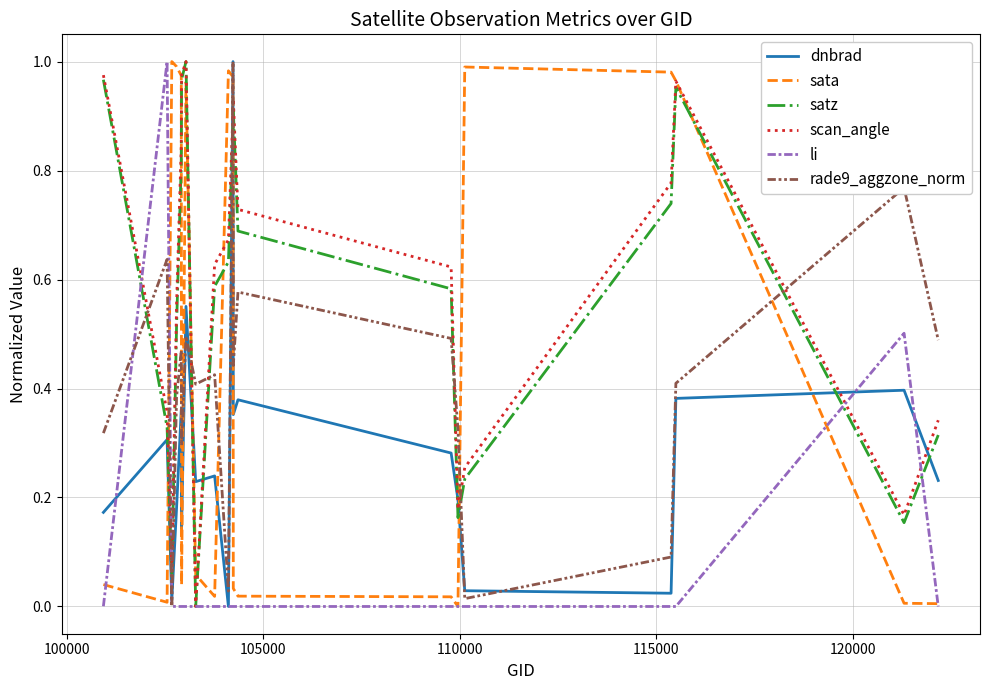

How many times do satz and sata cross each other?

8